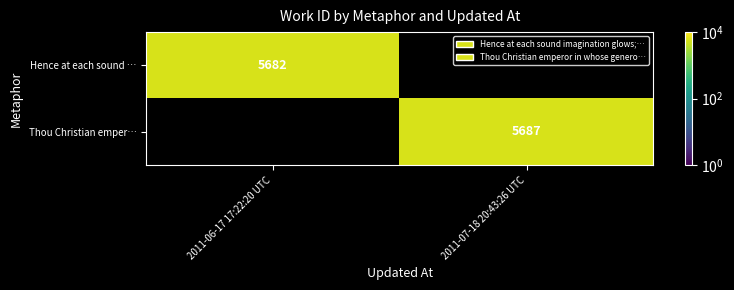

The Hence at each sound … series shows 5682 at 2011-06-17 17:22:20 UTC. True or false?

True